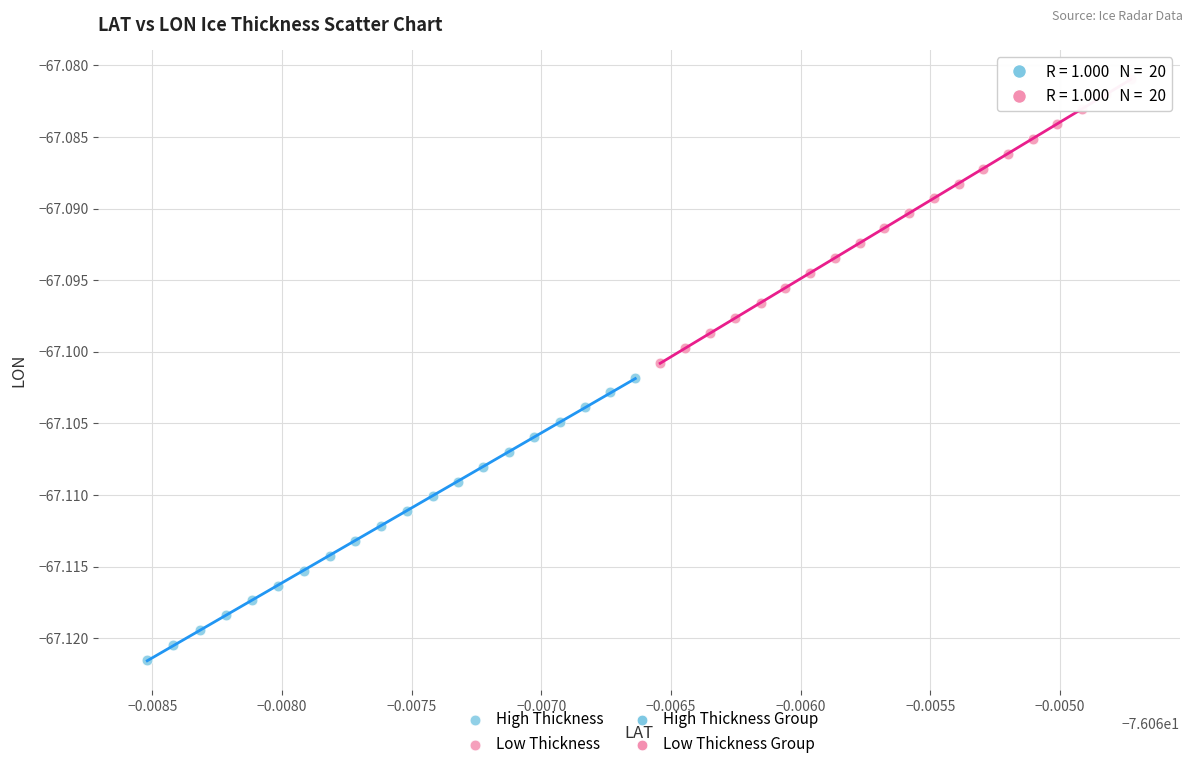

Which series has the widest spread of Y values?

Low Thickness